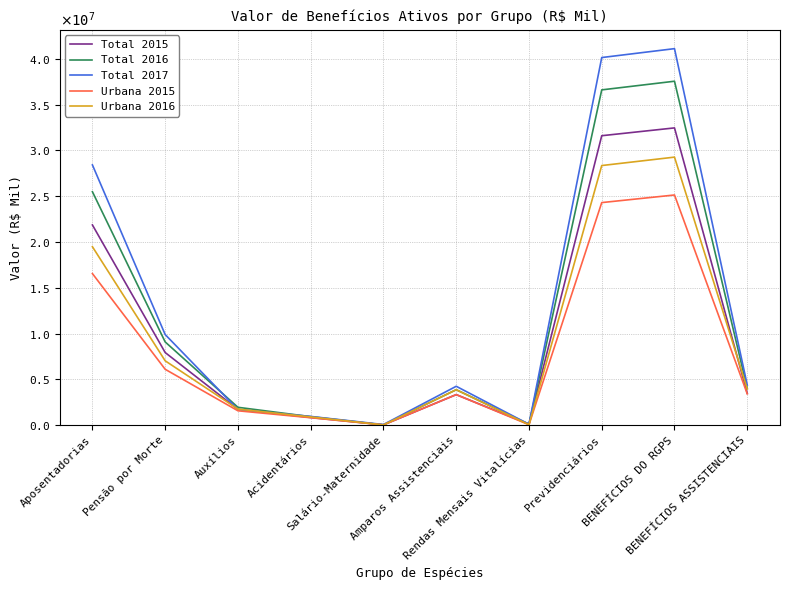

Which series has the widest spread of values?

Total 2017